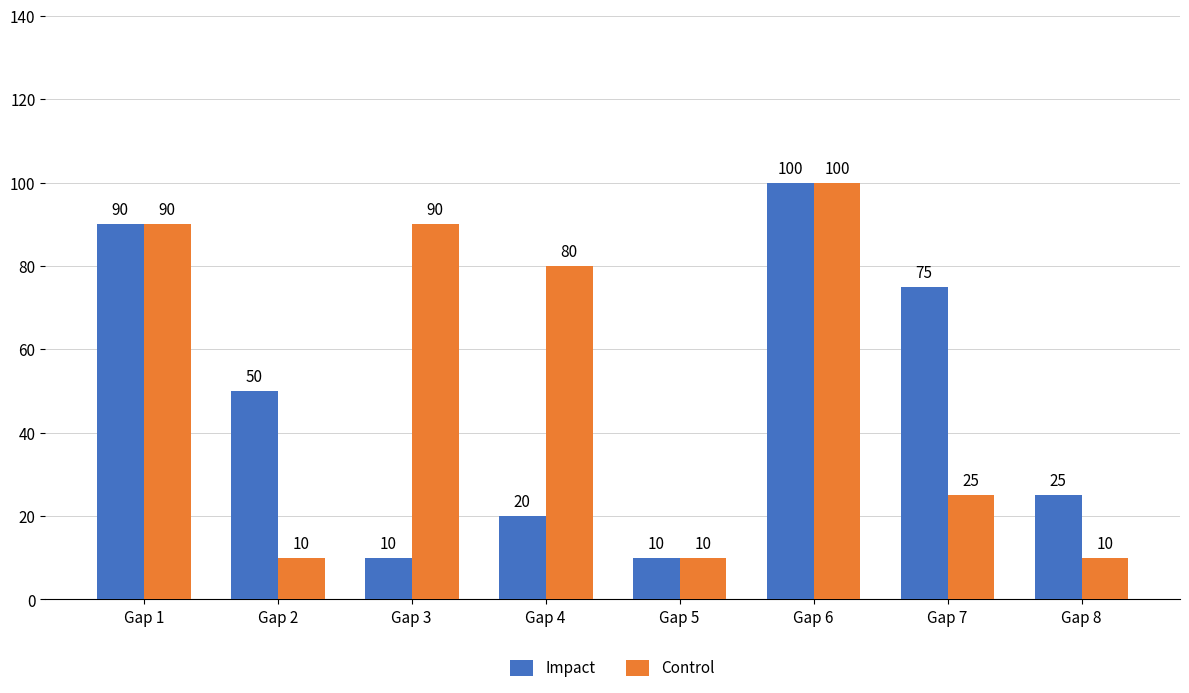

Read the Control value at Gap 5, to the nearest 10.

10